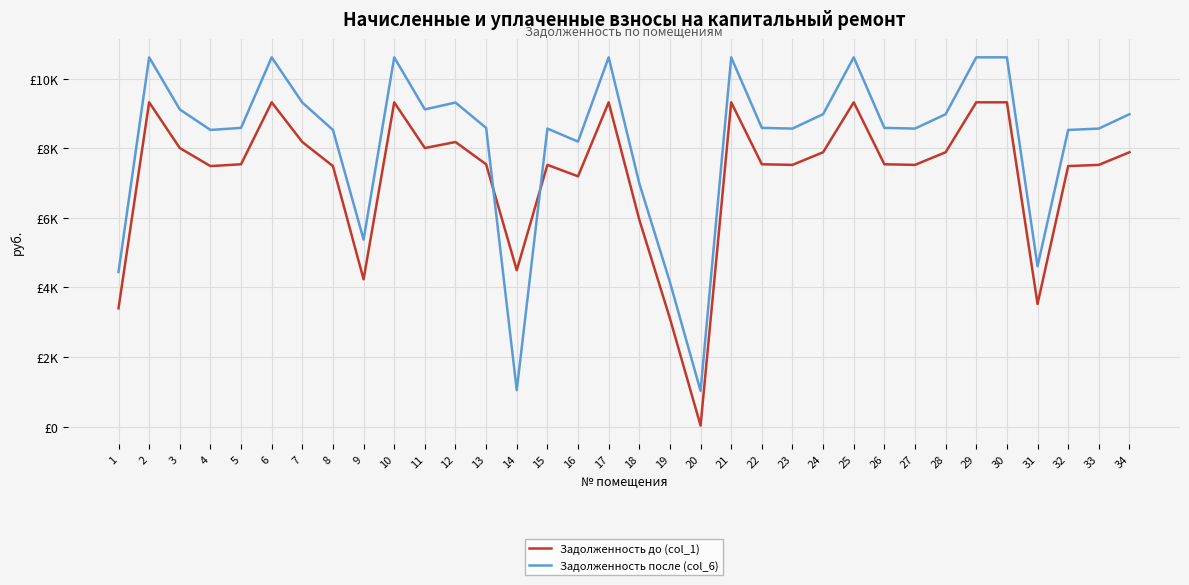

List the series in order of their peak value, lowest first.

Задолженность до (col_1), Задолженность после (col_6)